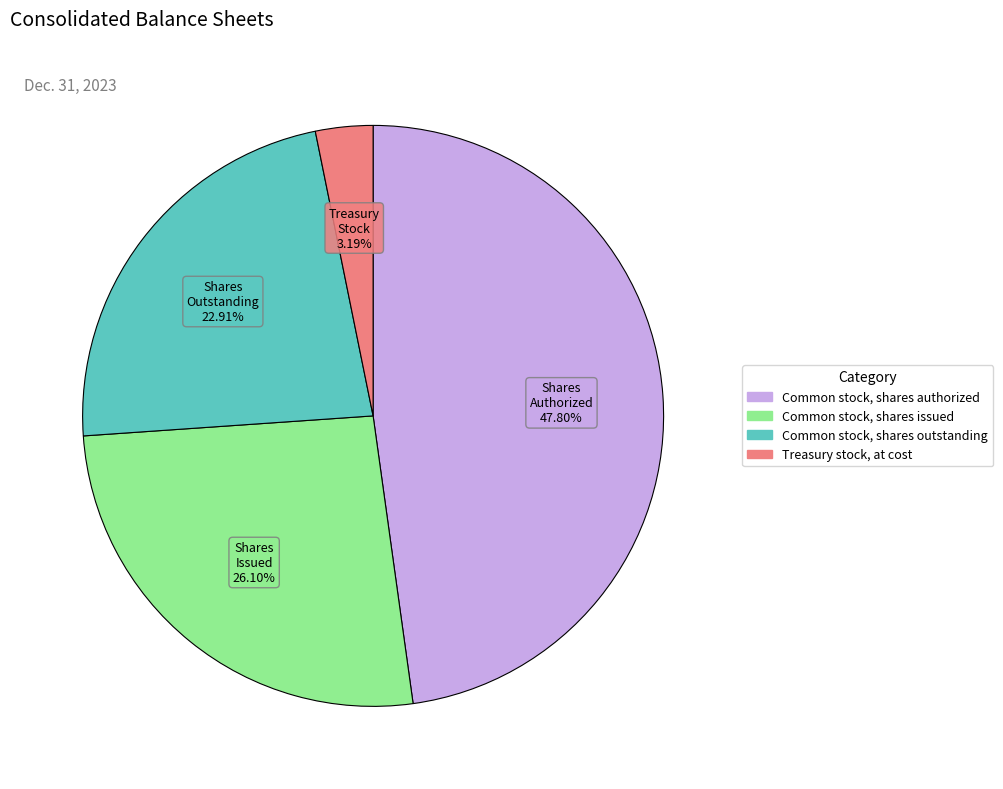

Does any single category account for the majority?

No